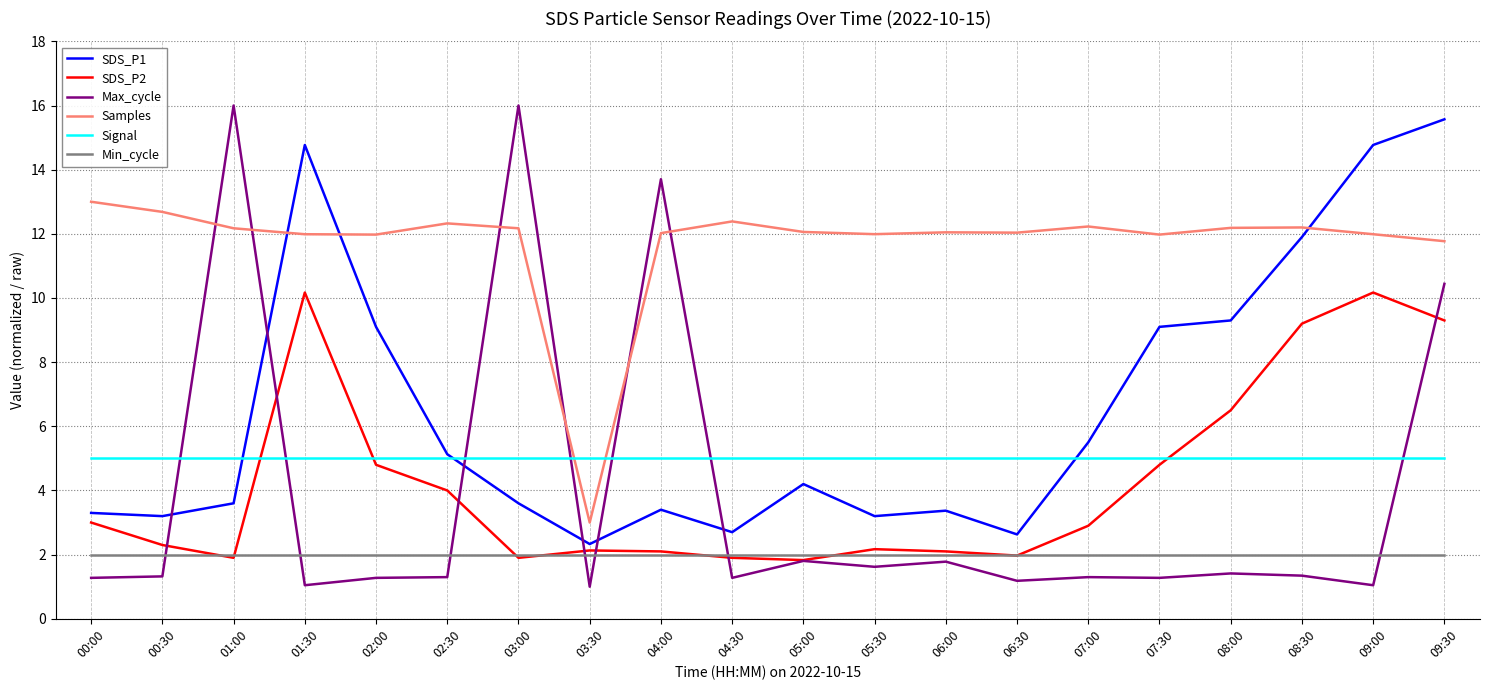

What is the greatest value displayed?

16.0